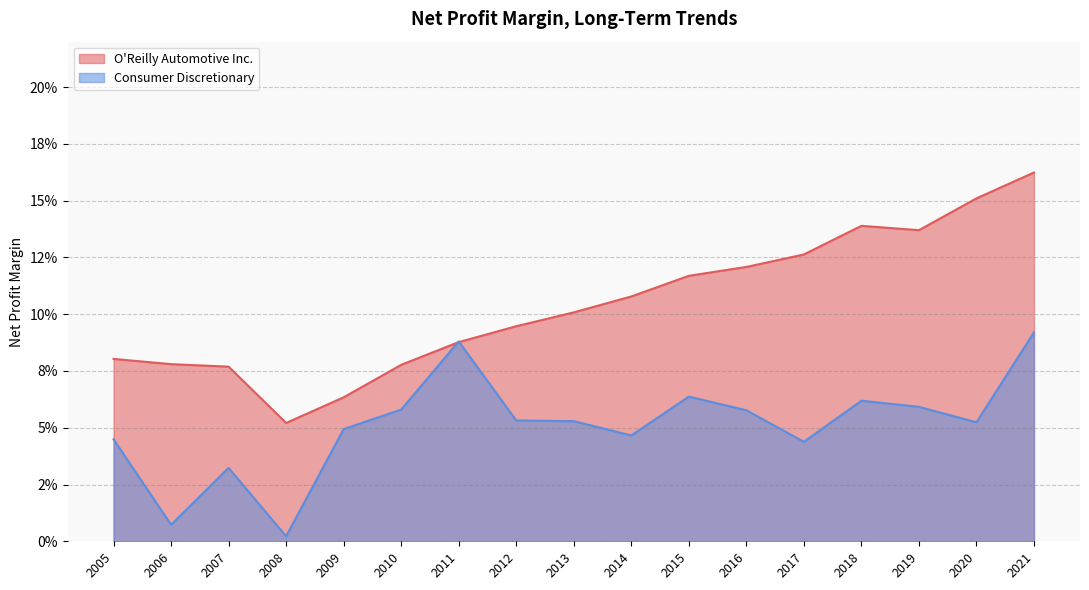

What is the maximum value shown in the chart?

0.2